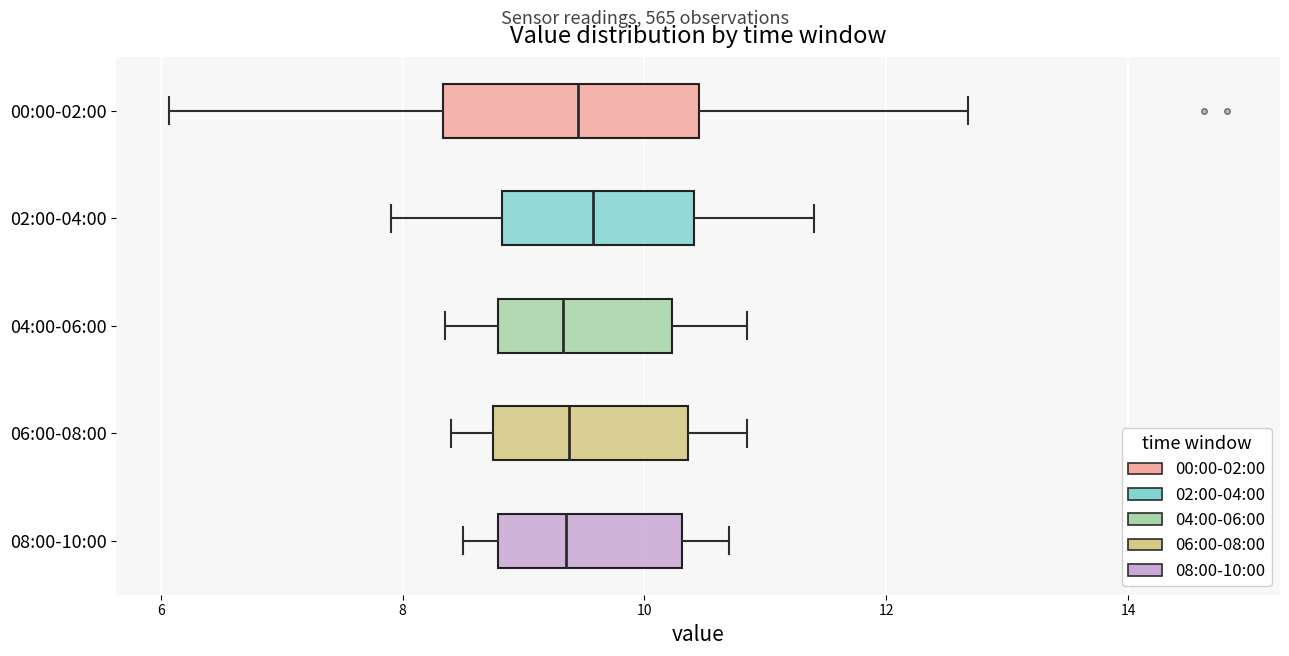

Where is the left edge of the box for 02:00-04:00 on the x-axis? The values are not printed on the chart, so give them approximately, as read against the axis.

8.8